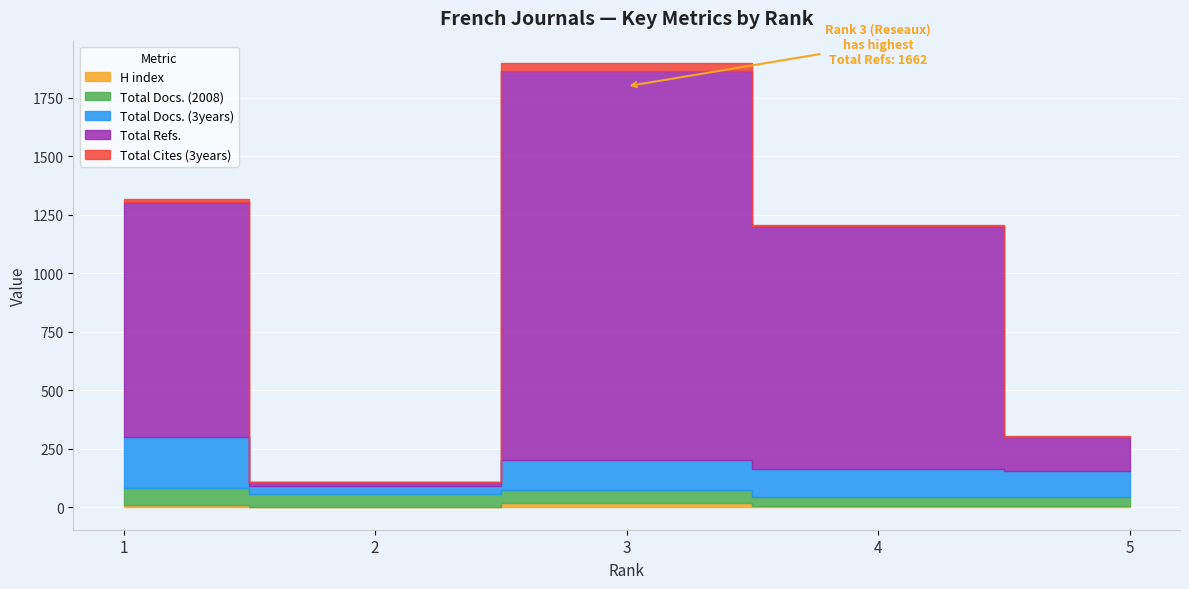

What is the difference between the maximum and minimum values in the Total Refs. series?

1646